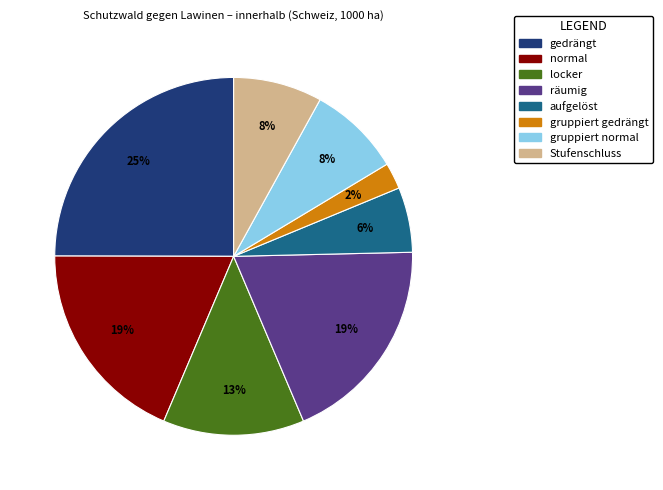

To the nearest percent, what percentage of the pie is normal?

19%